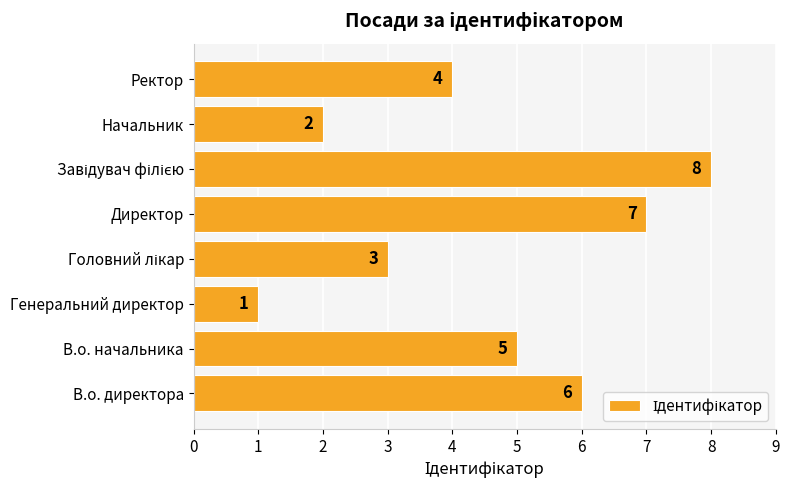

Between Генеральний директор and Директор, which is larger?

Директор